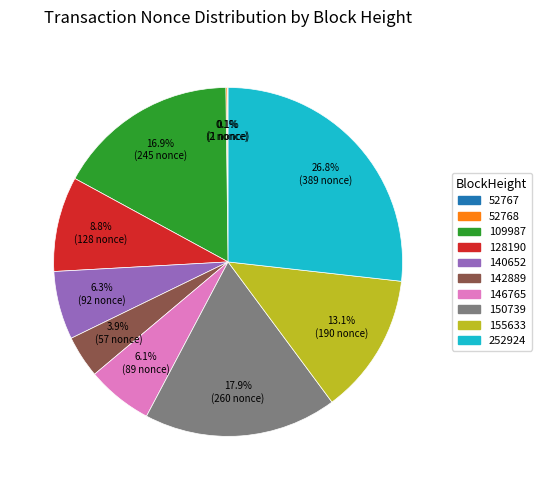

To the nearest percent, what is the average slice percentage?

10%